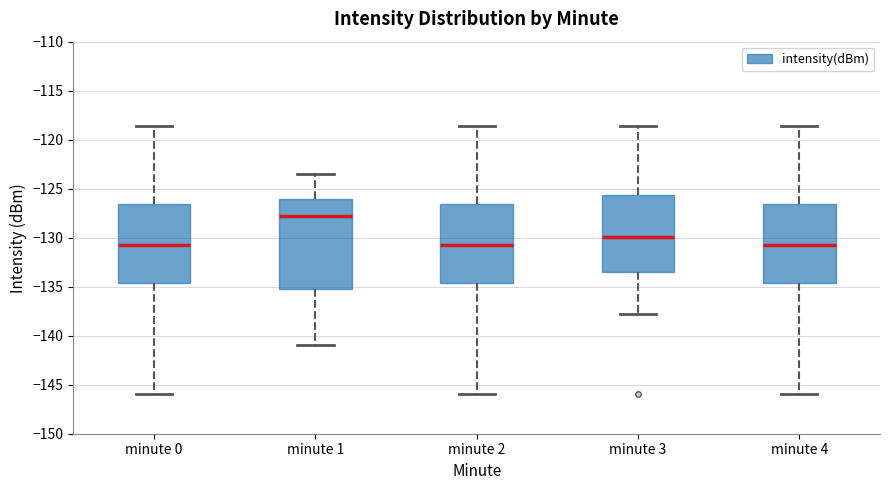

Reading left to right, read every box against the y-axis: the position of its median line, the range the box covers, and the ends of its whiskers. The values are not printed on the chart, so give them approximately, as read against the axis.

minute 0: median -130.5, box -134.5 to -126.5, whiskers -146.0 to -118.5
minute 1: median -128.0, box -135.0 to -126.0, whiskers -141.0 to -123.5
minute 2: median -130.5, box -134.5 to -126.5, whiskers -146.0 to -118.5
minute 3: median -130.0, box -133.5 to -125.5, whiskers -138.0 to -118.5
minute 4: median -130.5, box -134.5 to -126.5, whiskers -146.0 to -118.5